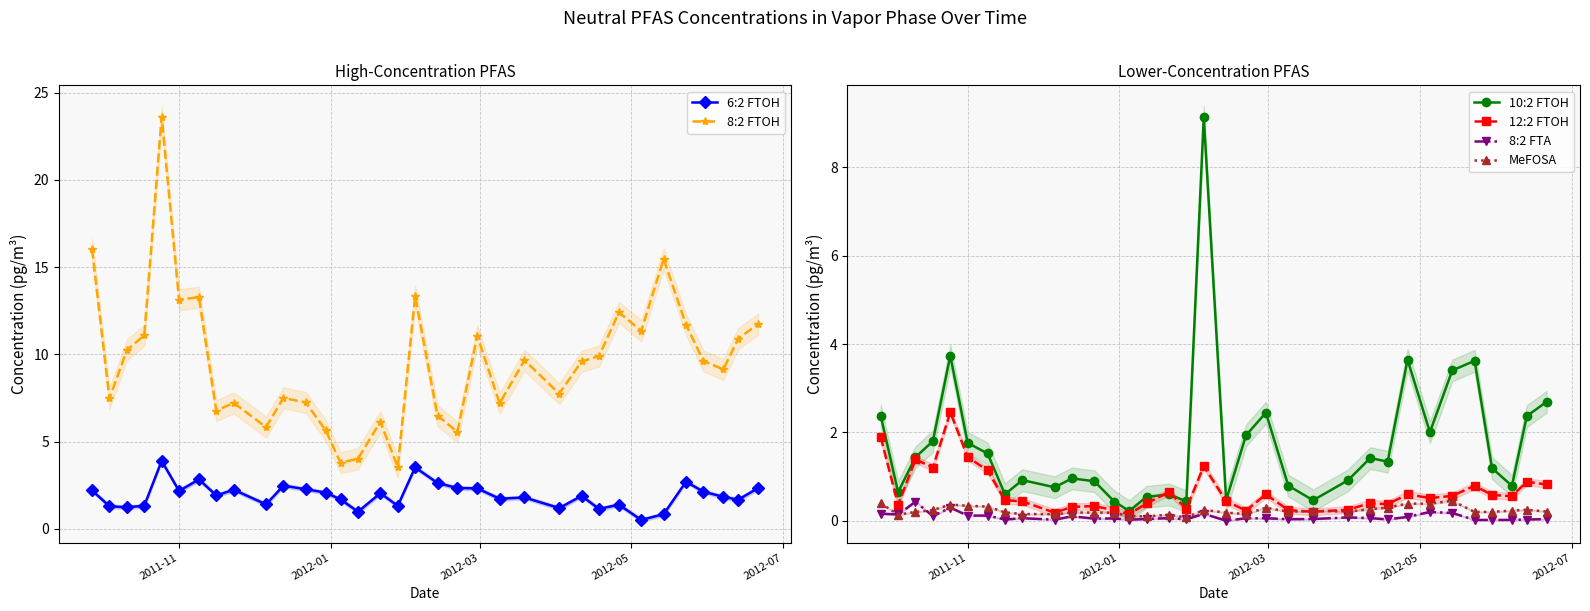

True or false: 6:2 FTOH has more than 1 points higher than both neighbors.

True